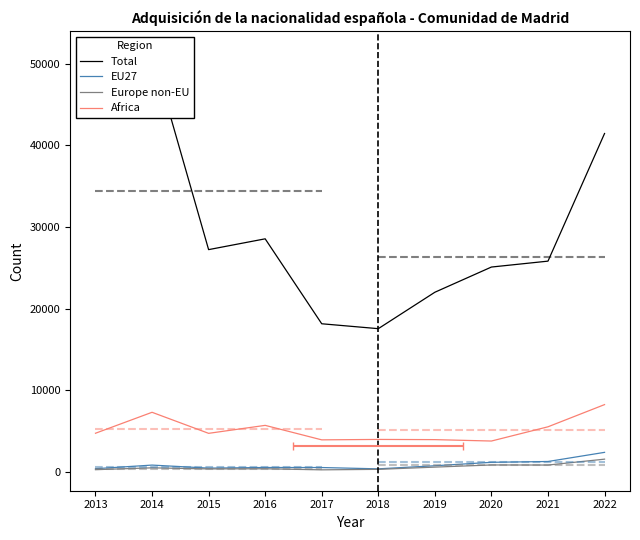

What is the spread (max minus min) of values at 2022?

39875